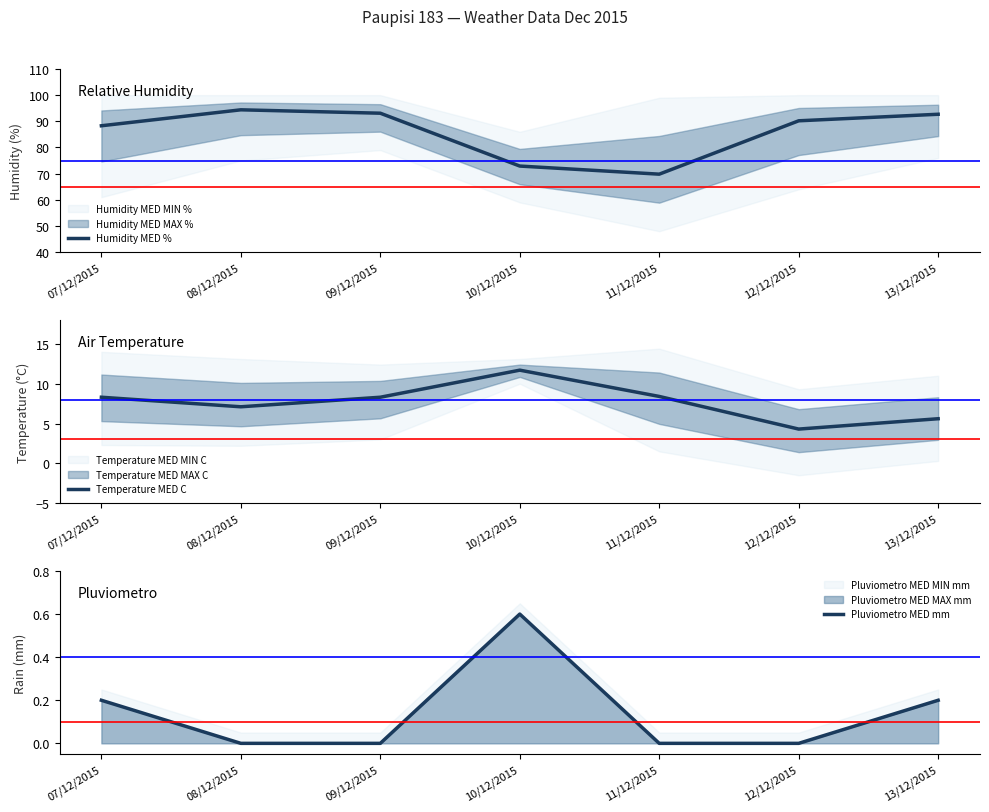

What is the difference between the maximum and minimum values in the Pluviometro MED mm series?

0.6